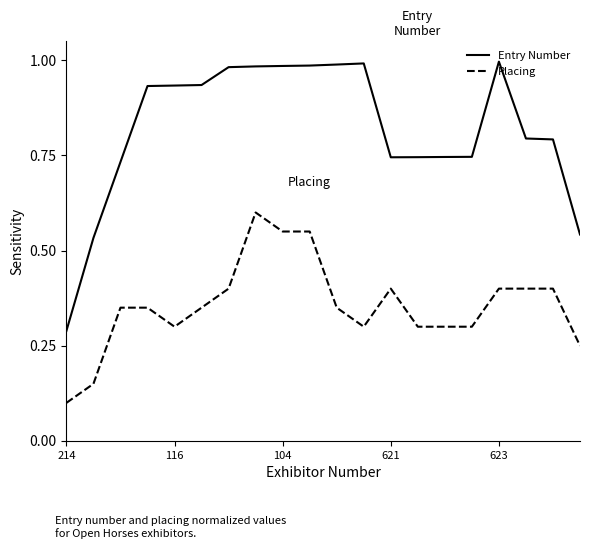

True or false: Placing and Entry Number intersect in this chart.

False